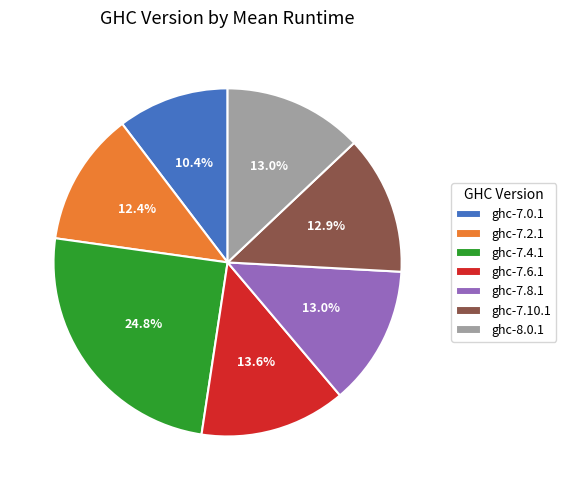

To the nearest percent, what percentage of the pie is ghc-7.10.1?

13%